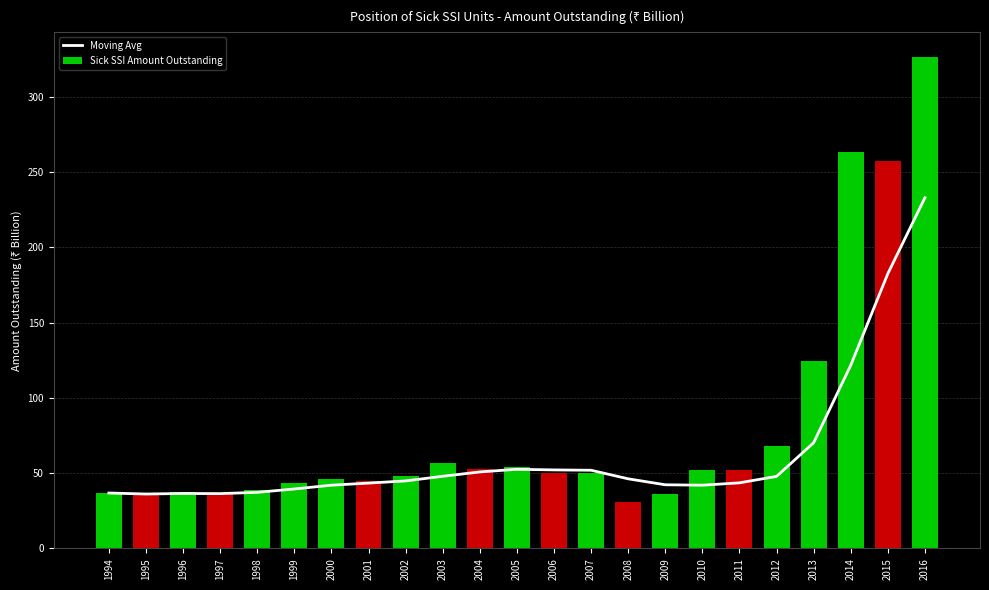

The Moving Avg series shows 47.9 at 2012. True or false?

True